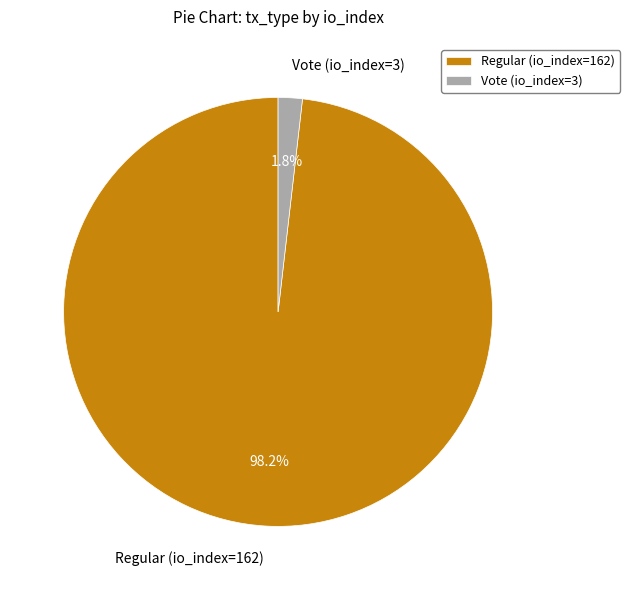

True or false: Vote (io_index=3) accounts for 2% of the total.

True